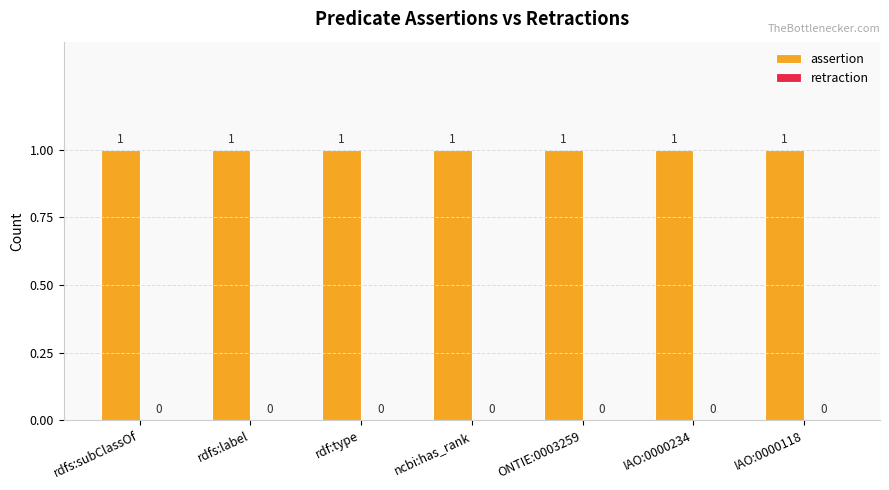

Where is assertion nearest to the value 1?

rdfs:subClassOf